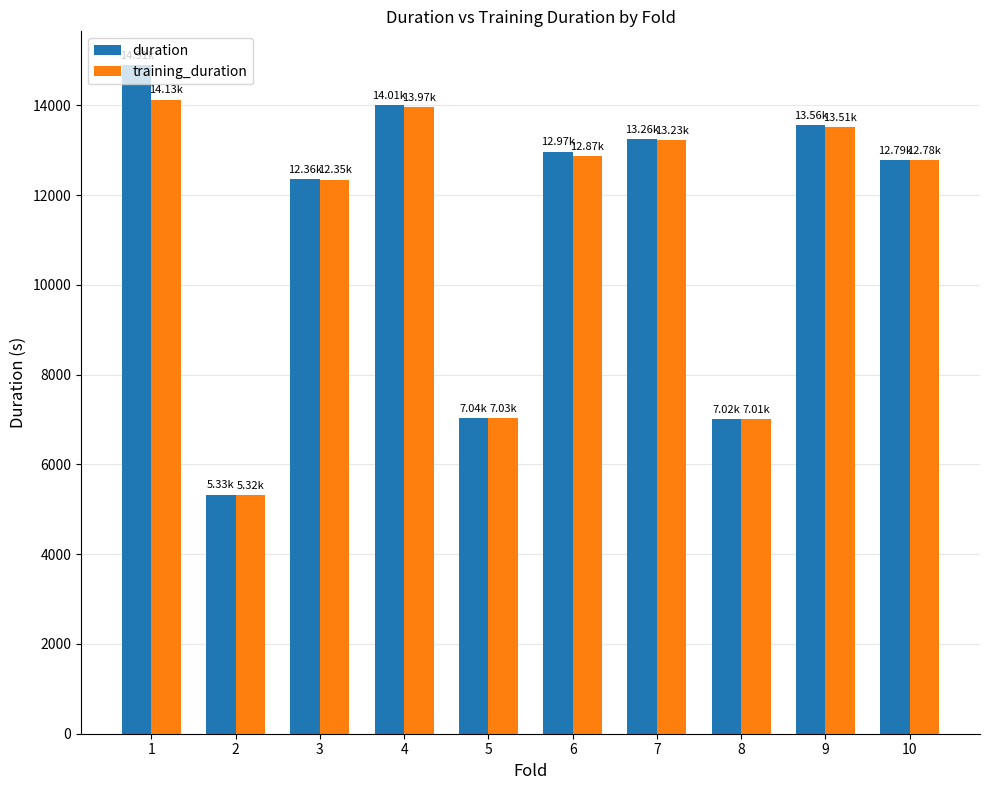

Is it true that duration equals 12788.3 at 10?

True